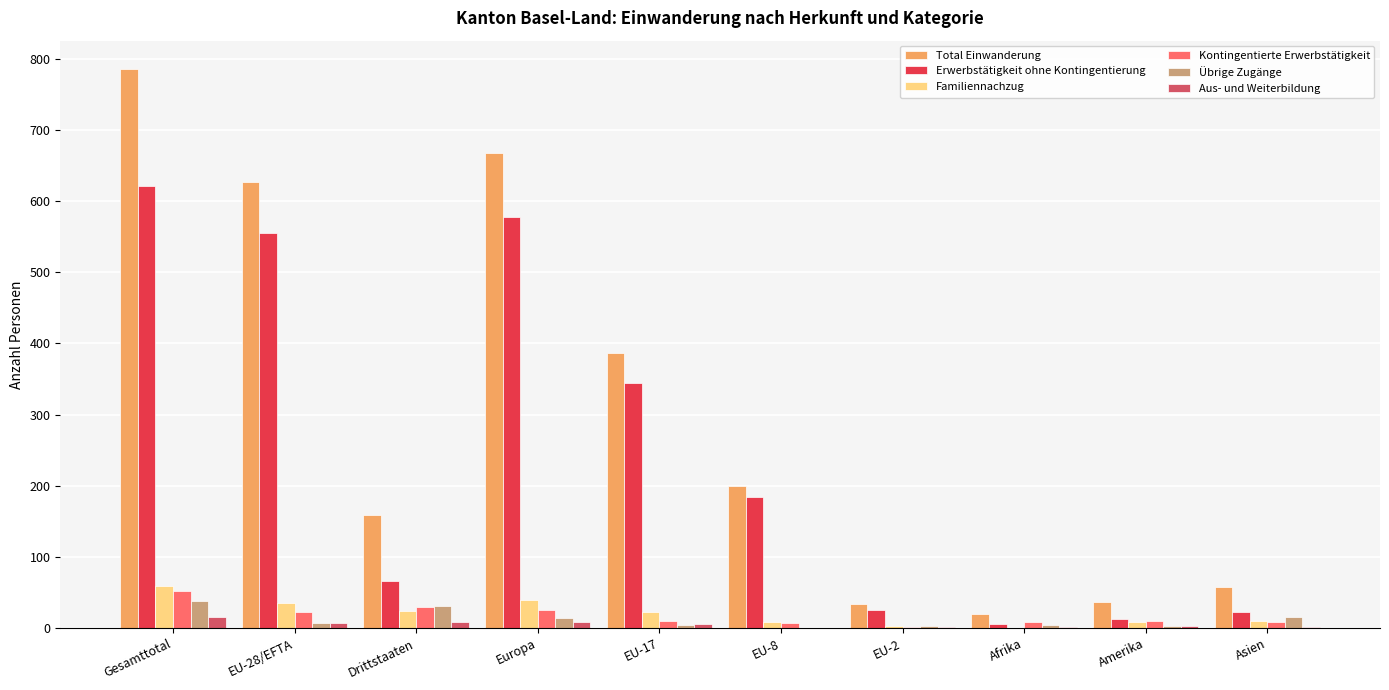

Is the value of Aus- und Weiterbildung at EU-2 greater than the value of Übrige Zugänge at Asien?

No